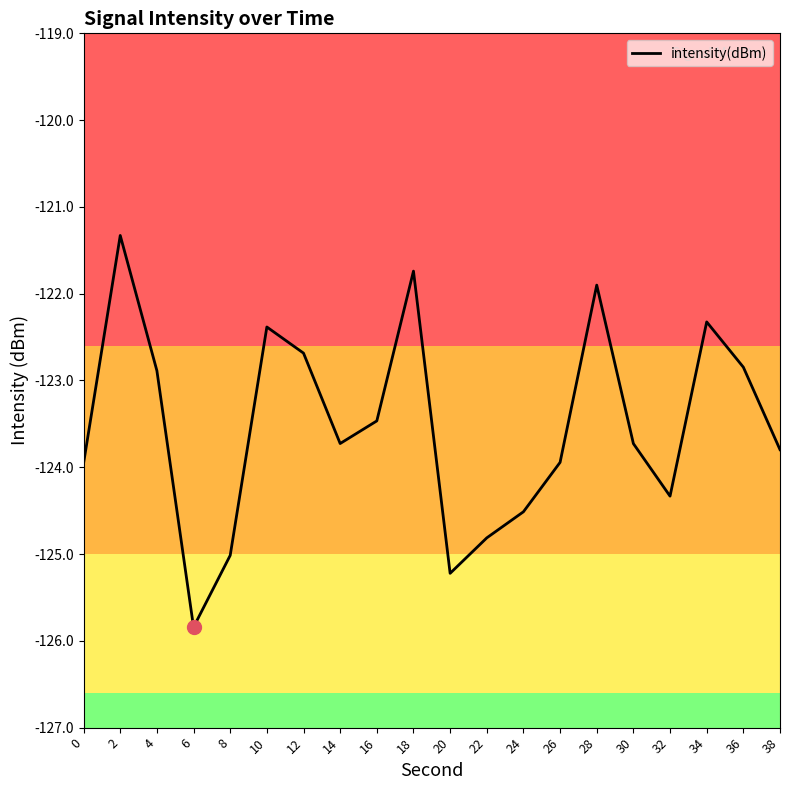

Which label corresponds to the largest value in the chart?

2